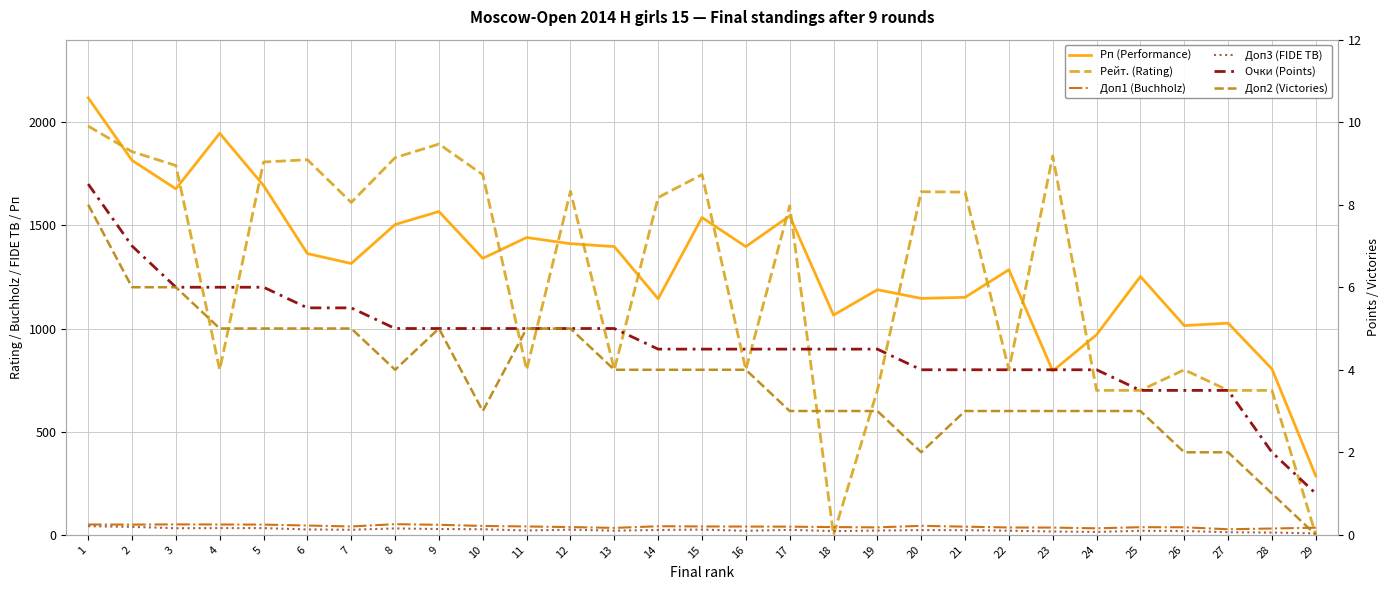

Is this an area chart (filled region under the line)?

No